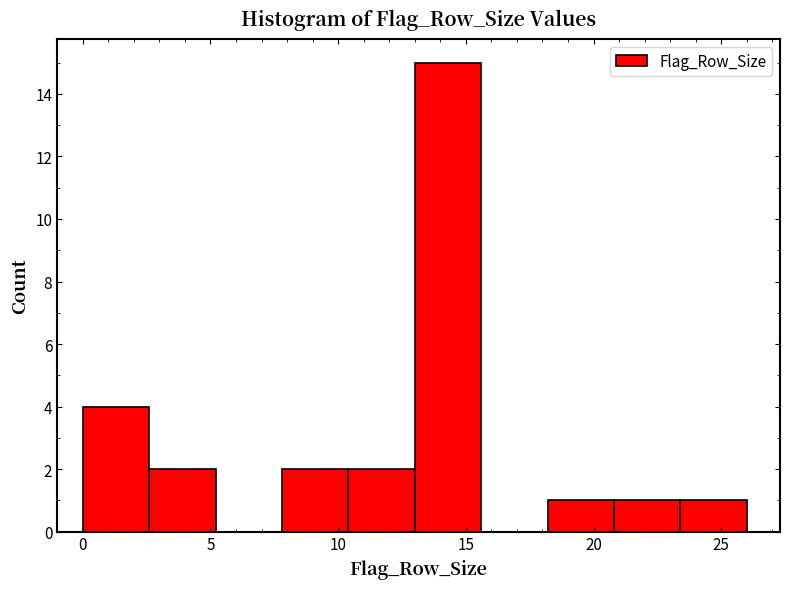

What is the height of the bar covering 0.0 to 2.6 on the x-axis? Neither the bar edges nor the heights are printed on the chart, so give them approximately, as read against the axes.

4